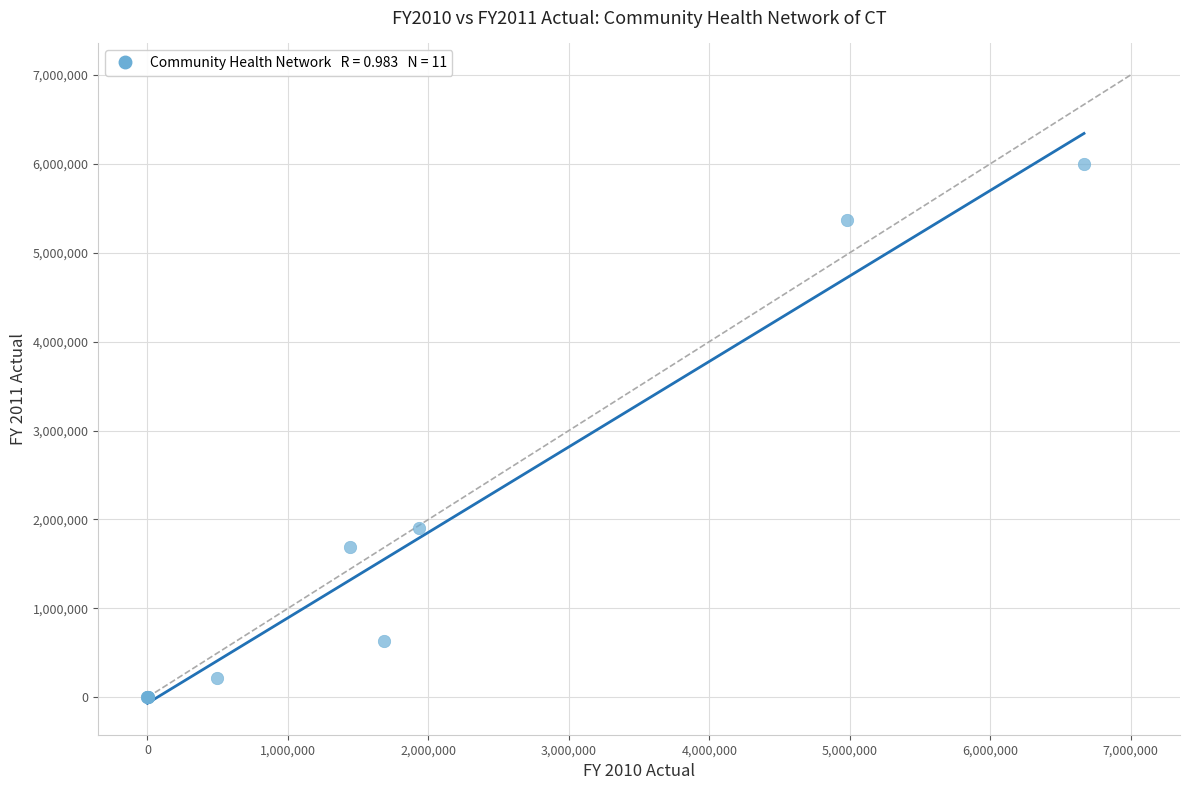

What Y value in the scatter plot is closest to 2997802?

1901596